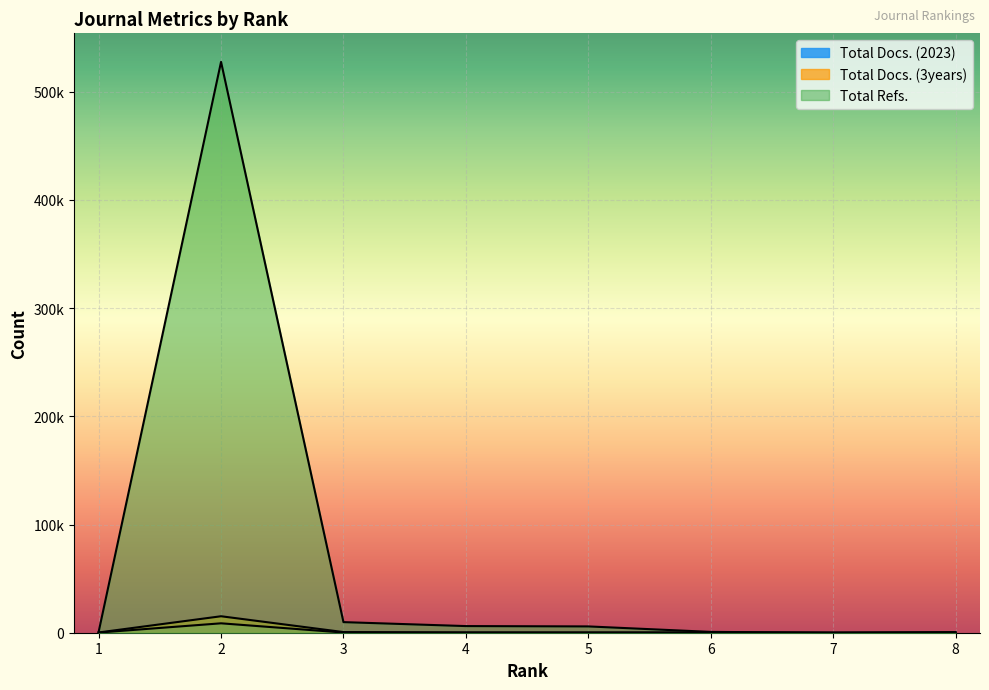

What is the greatest value displayed?

527661